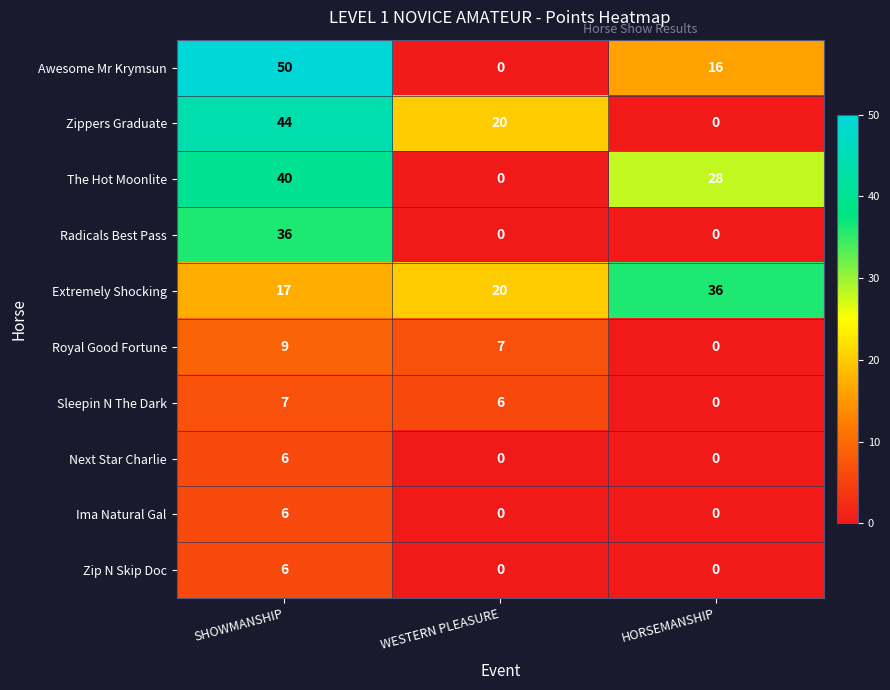

The value of Awesome Mr Krymsun at HORSEMANSHIP is 16. True or false?

True